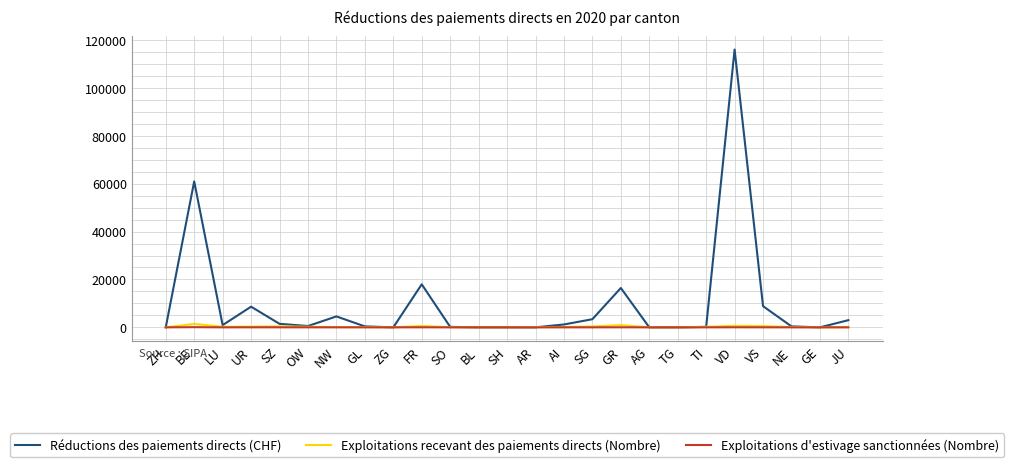

Which series has the largest total across all categories?

Réductions des paiements directs (CHF)